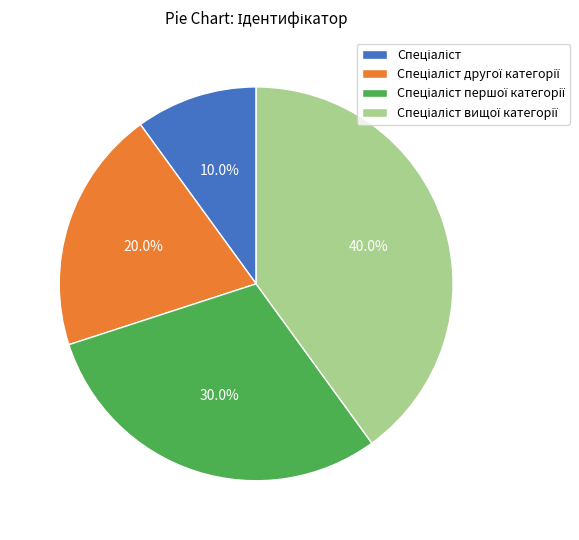

How many slices are in this pie chart?

4